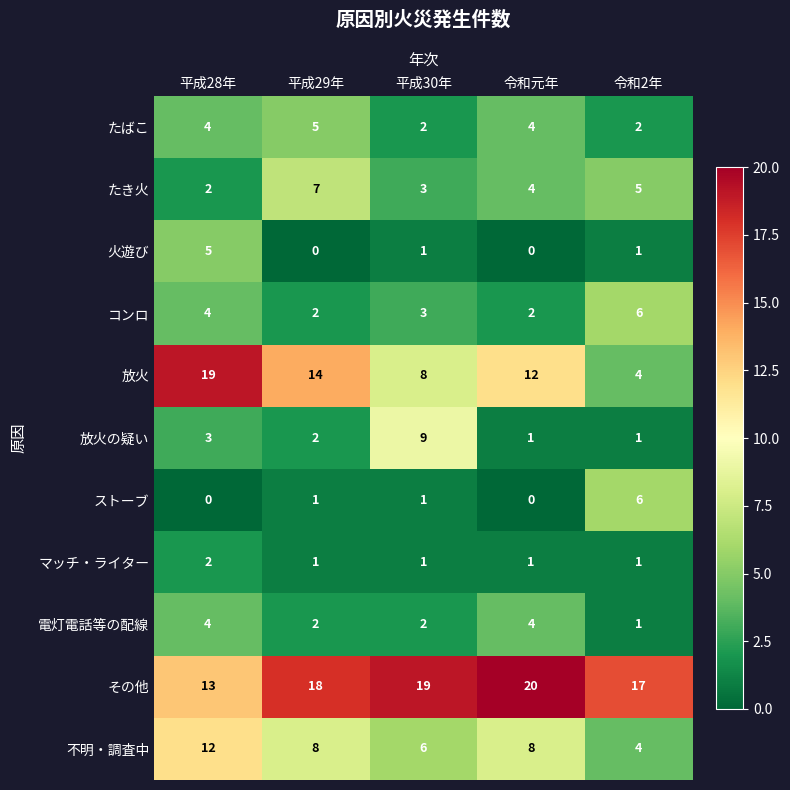

Which series changed the most between 平成30年 and 令和2年?

放火の疑い